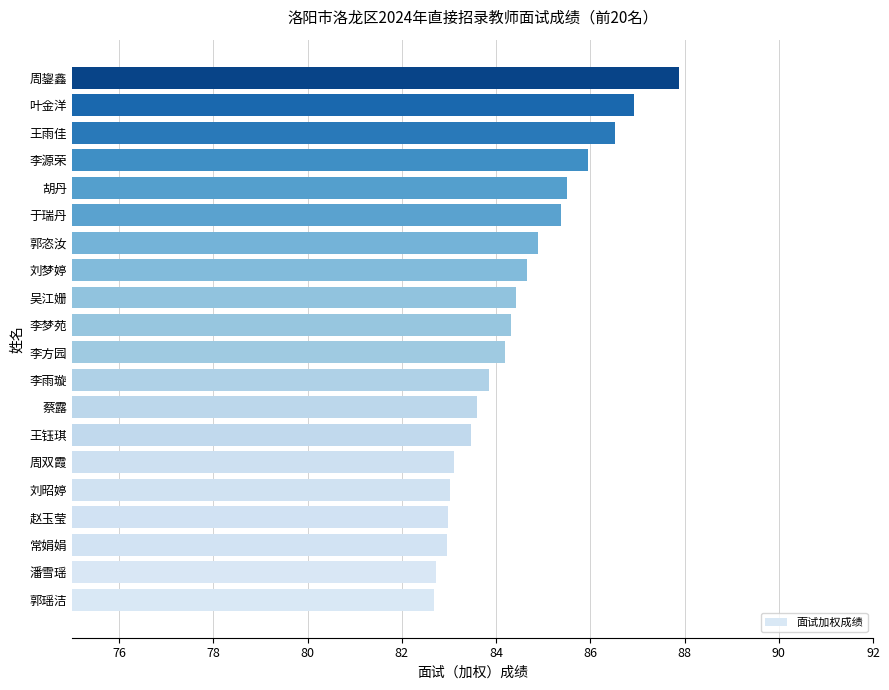

What is the average value?

84.5